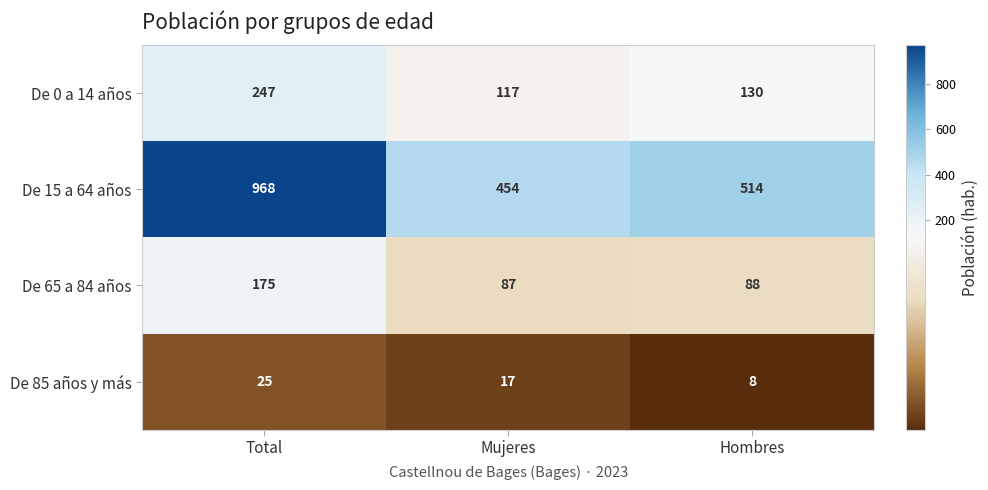

At which label does De 15 a 64 años first exceed 514?

Total